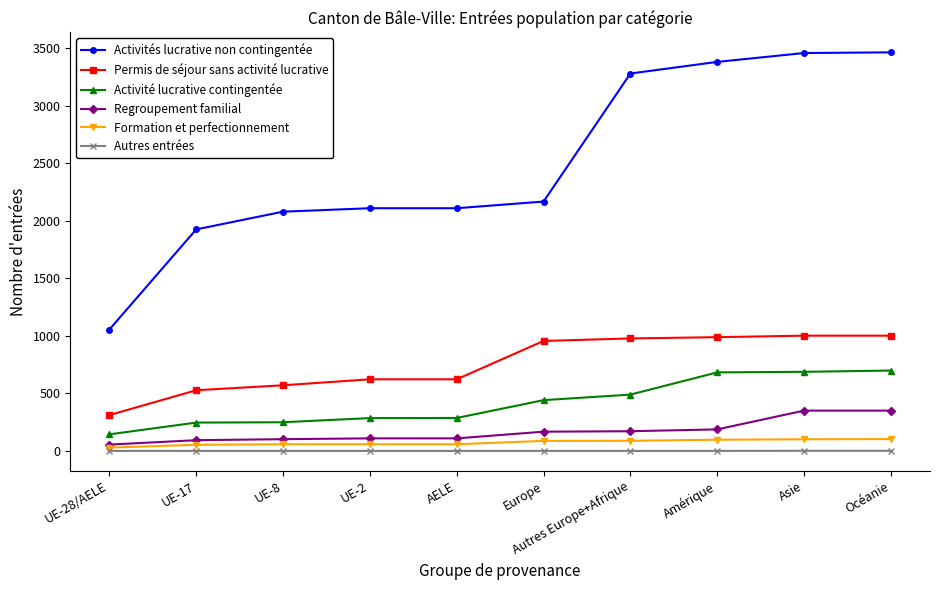

What is the minimum value for Permis de séjour sans activité lucrative?

311